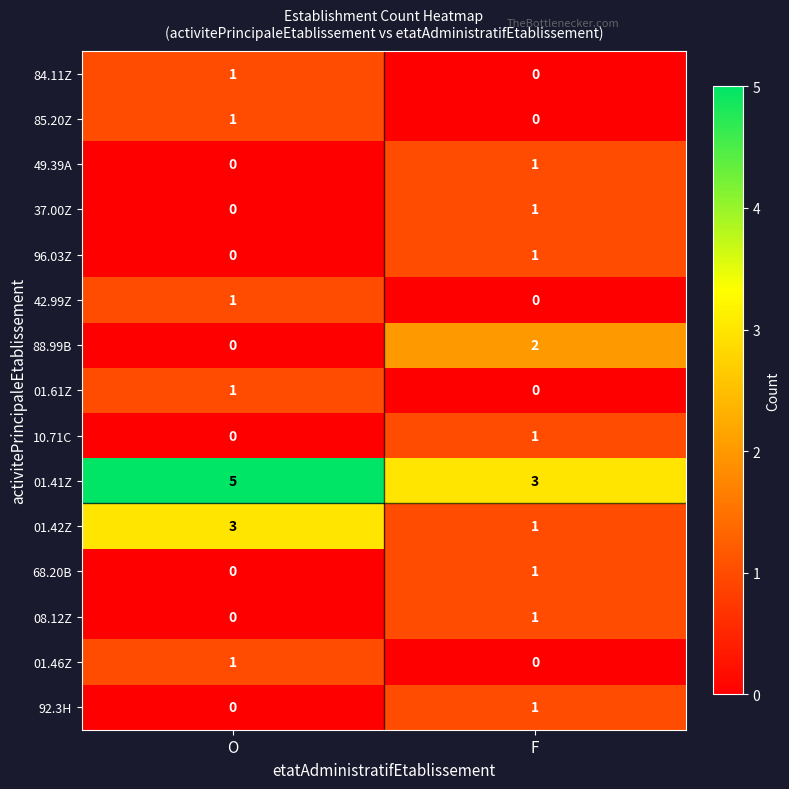

Reading right to left, extract all data points from this chart.

84.11Z: 0	1
85.20Z: 0	1
49.39A: 1	0
37.00Z: 1	0
96.03Z: 1	0
42.99Z: 0	1
88.99B: 2	0
01.61Z: 0	1
10.71C: 1	0
01.41Z: 3	5
01.42Z: 1	3
68.20B: 1	0
08.12Z: 1	0
01.46Z: 0	1
92.3H: 1	0